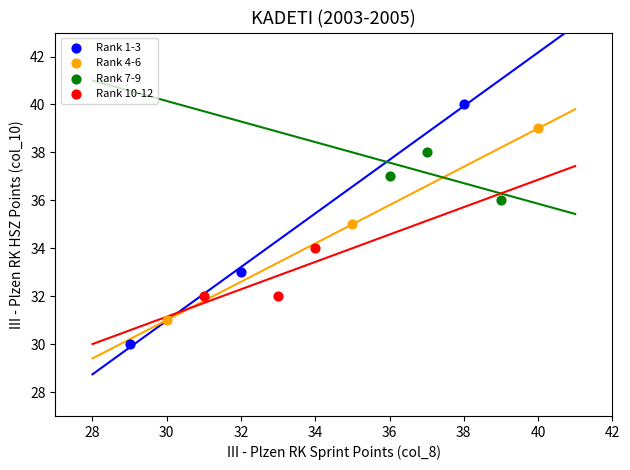

Which series contains the highest Y value?

Rank 1-3